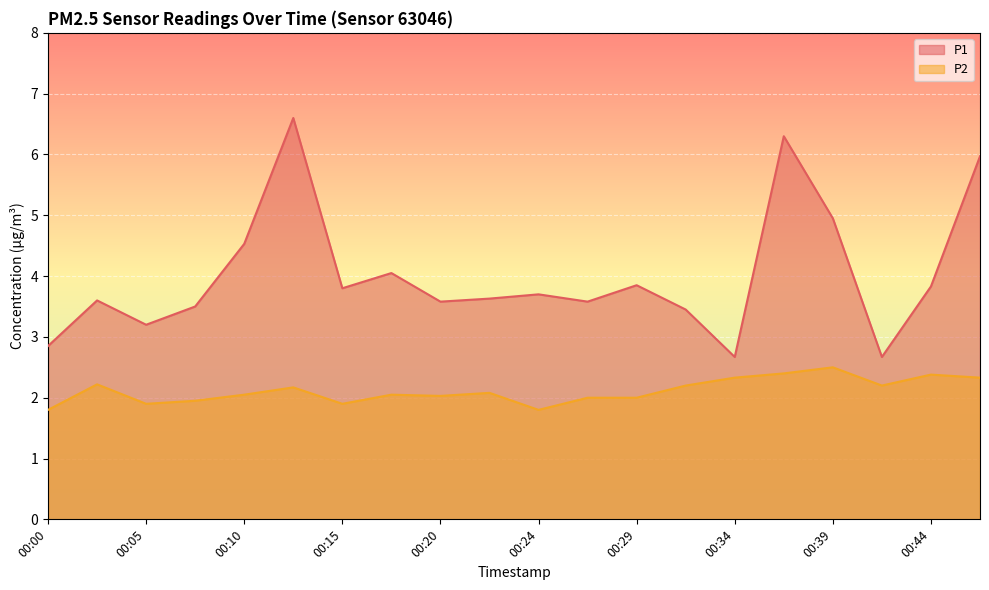

Reading left to right, what are all the values shown in this chart?

P1: 00:00=2.9	00:03=3.6	00:05=3.2	00:07=3.5	00:10=4.5	00:12=6.6	00:15=3.8	00:17=4.0	00:20=3.6	00:22=3.6	00:24=3.7	00:27=3.6	00:29=3.9	00:32=3.5	00:34=2.7	00:37=6.3	00:39=5.0	00:42=2.7	00:44=3.8	00:46=6.0
P2: 00:00=1.8	00:03=2.2	00:05=1.9	00:07=1.9	00:10=2.0	00:12=2.2	00:15=1.9	00:17=2.0	00:20=2.0	00:22=2.1	00:24=1.8	00:27=2.0	00:29=2.0	00:32=2.2	00:34=2.3	00:37=2.4	00:39=2.5	00:42=2.2	00:44=2.4	00:46=2.3